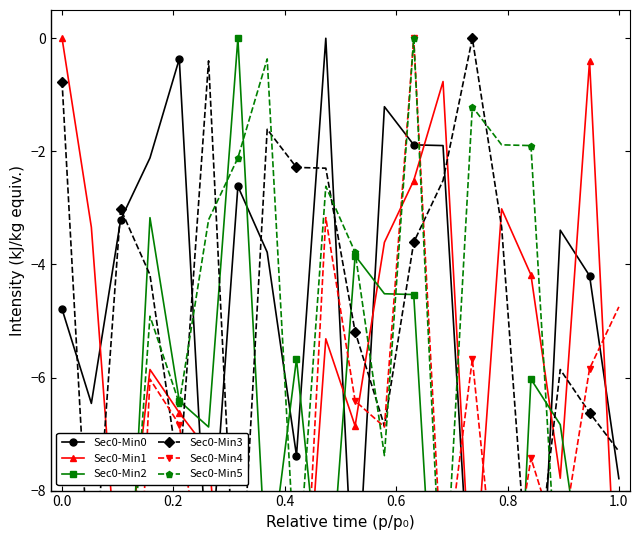

How many times do Sec0-Min1 and Sec0-Min4 cross each other?

9